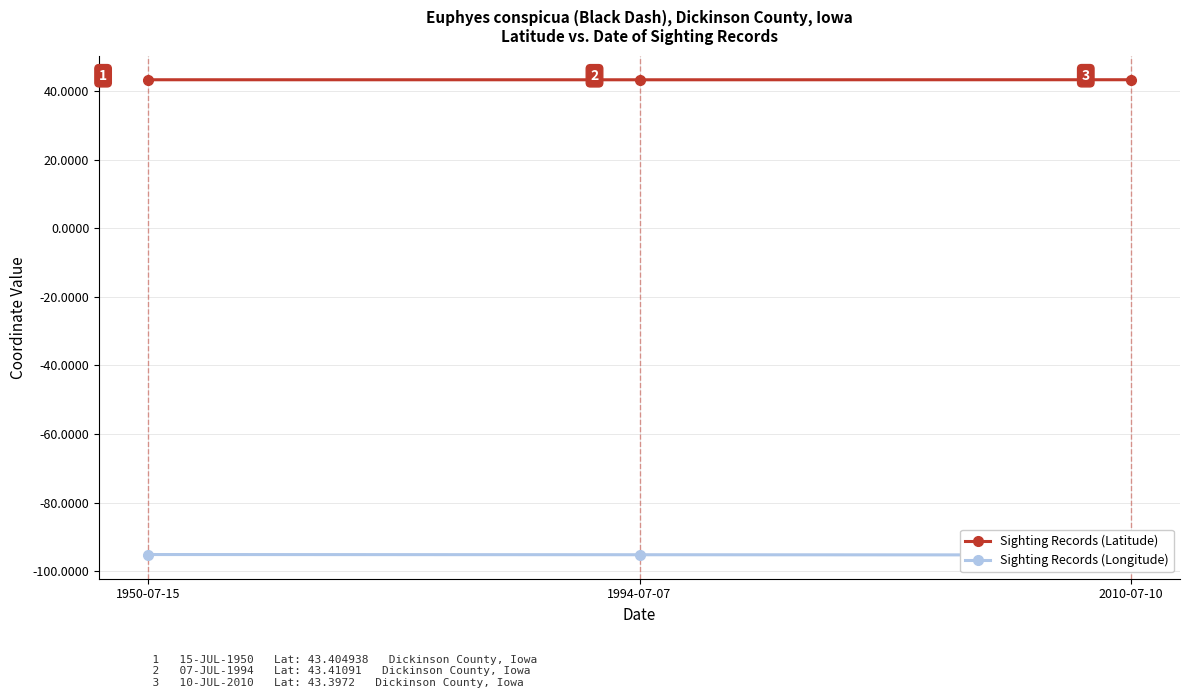

True or false: Sighting Records (Latitude) has a value of 43.4 at 1994-07-07.

True